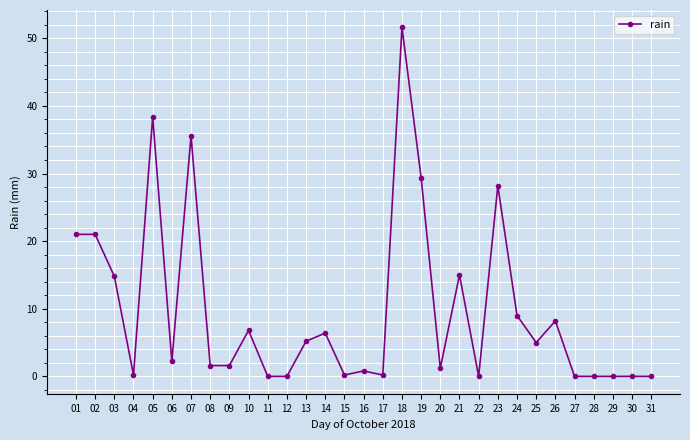

How many categories are shown in the chart?

31